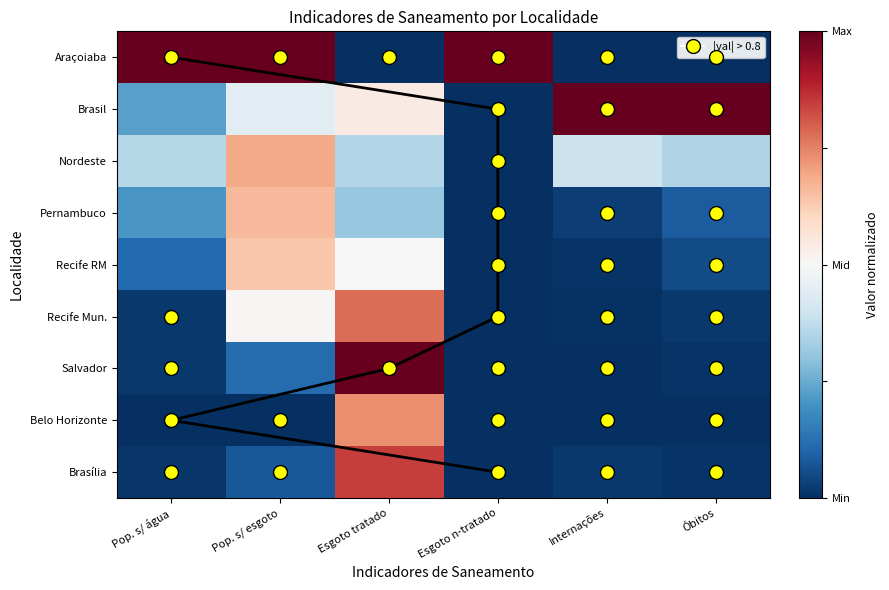

List the labels in order of Brasília value, largest first.

Esgoto tratado, Pop. s/ esgoto, Internações, Pop. s/ água, Óbitos, Esgoto n-tratado